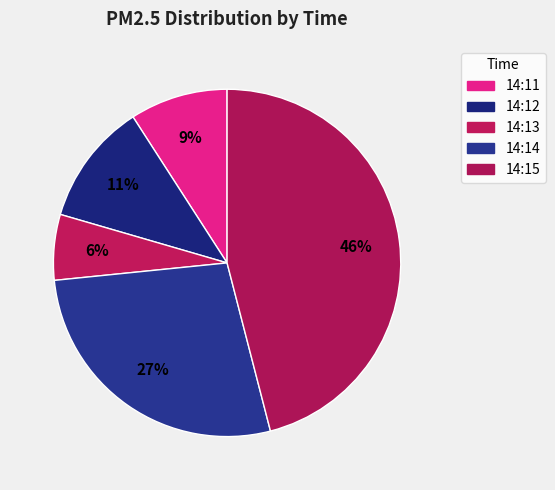

Rank the categories by value from highest to lowest.

14:15, 14:14, 14:12, 14:11, 14:13